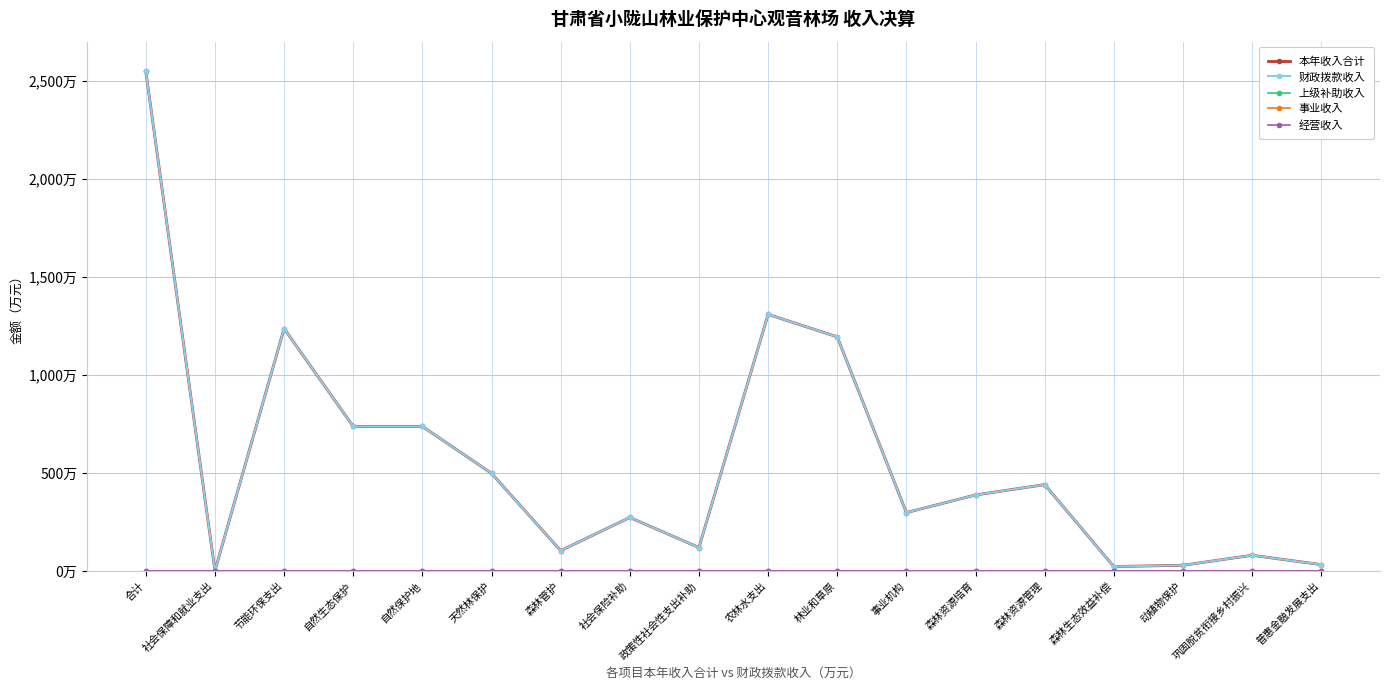

List the labels in order of 事业收入 value, largest first.

合计, 社会保障和就业支出, 节能环保支出, 自然生态保护, 自然保护地, 天然林保护, 森林管护, 社会保险补助, 政策性社会性支出补助, 农林水支出, 林业和草原, 事业机构, 森林资源培育, 森林资源管理, 森林生态效益补偿, 动植物保护, 巩固脱贫衔接乡村振兴, 普惠金融发展支出